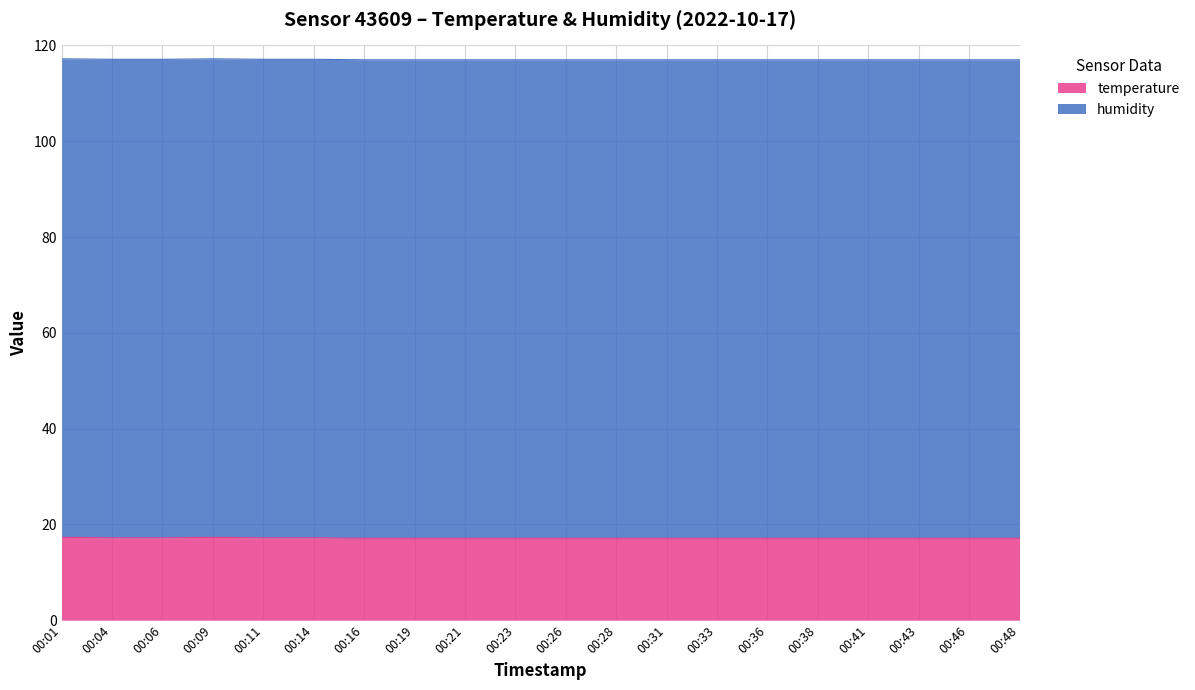

What is the minimum value shown in the chart?

17.1